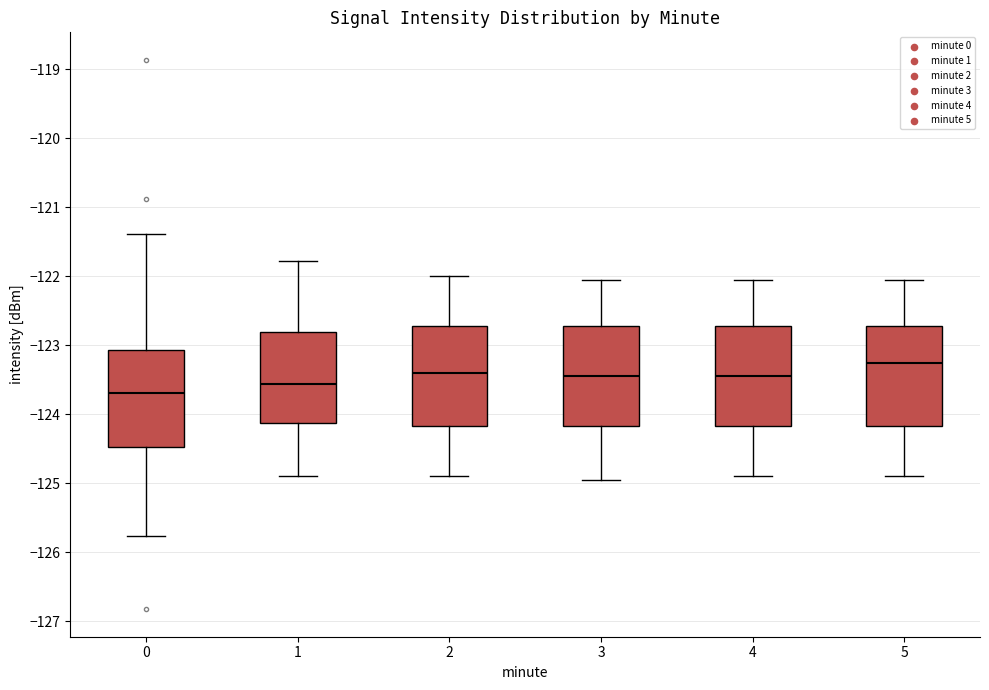

Reading left to right, transcribe this box plot: for each box, give where its median line is, the range the box spans, and where its two whiskers end, as read against the y-axis. The values are not printed on the chart, so give them approximately, as read against the axis.

0: median -123.7, box -124.5 to -123.1, whiskers -125.8 to -121.4
1: median -123.6, box -124.1 to -122.8, whiskers -124.9 to -121.8
2: median -123.4, box -124.2 to -122.7, whiskers -124.9 to -122.0
3: median -123.4, box -124.2 to -122.7, whiskers -124.9 to -122.0
4: median -123.4, box -124.2 to -122.7, whiskers -124.9 to -122.0
5: median -123.2, box -124.2 to -122.7, whiskers -124.9 to -122.0